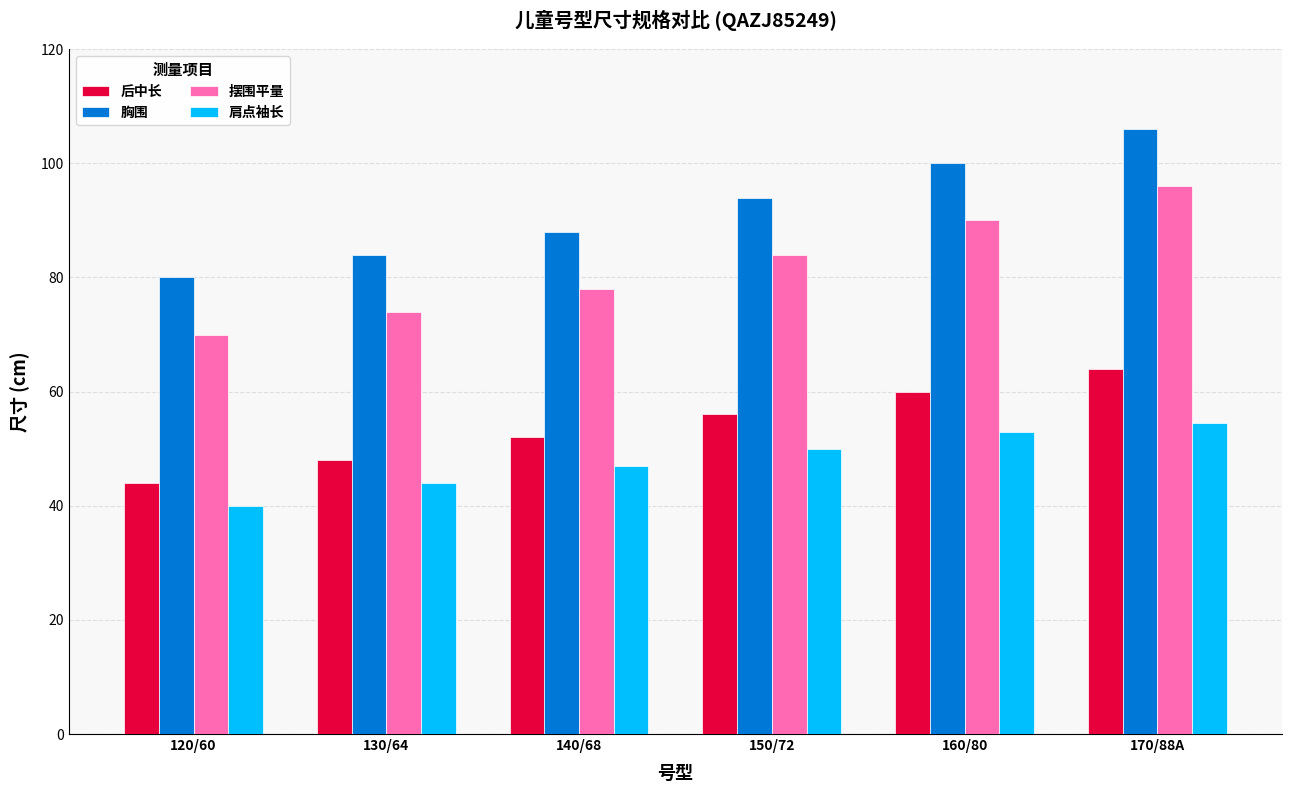

What is the difference between the second highest and second lowest values in the 摆围平量 series?

16.0